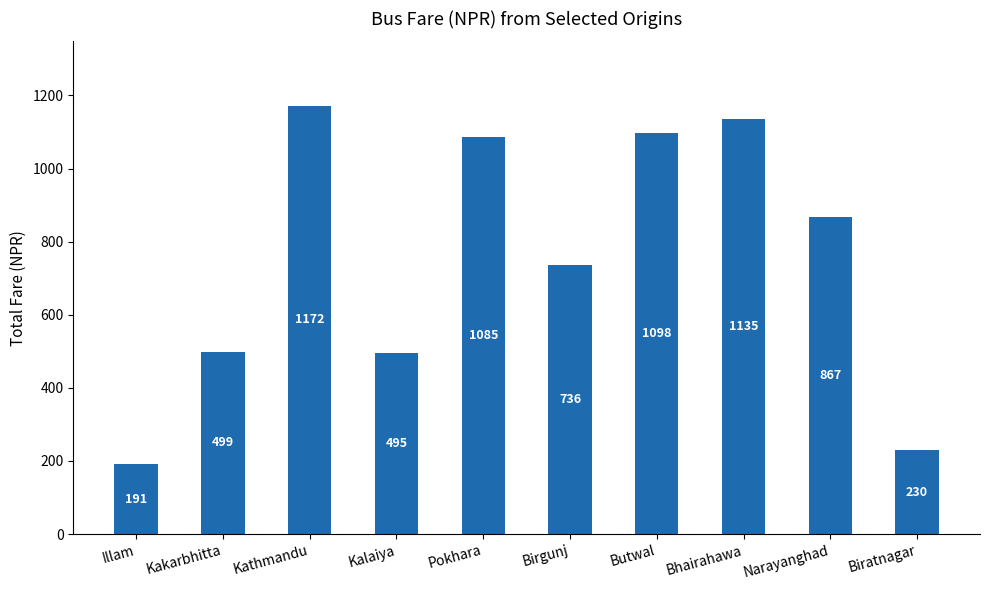

Where does the data first go above 867?

Kathmandu